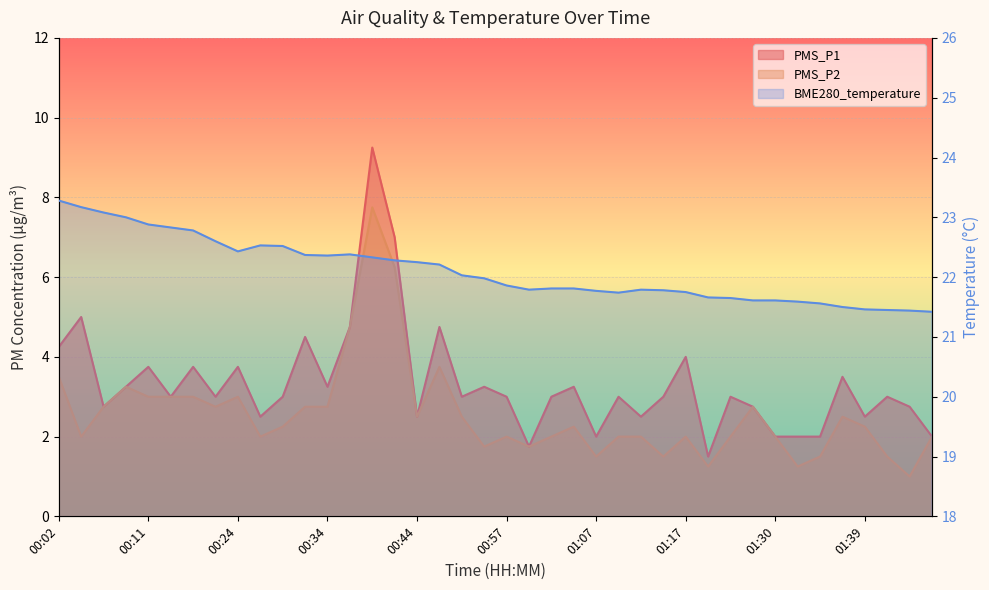

Where is PMS_P1 nearest to the value 5?

00:04